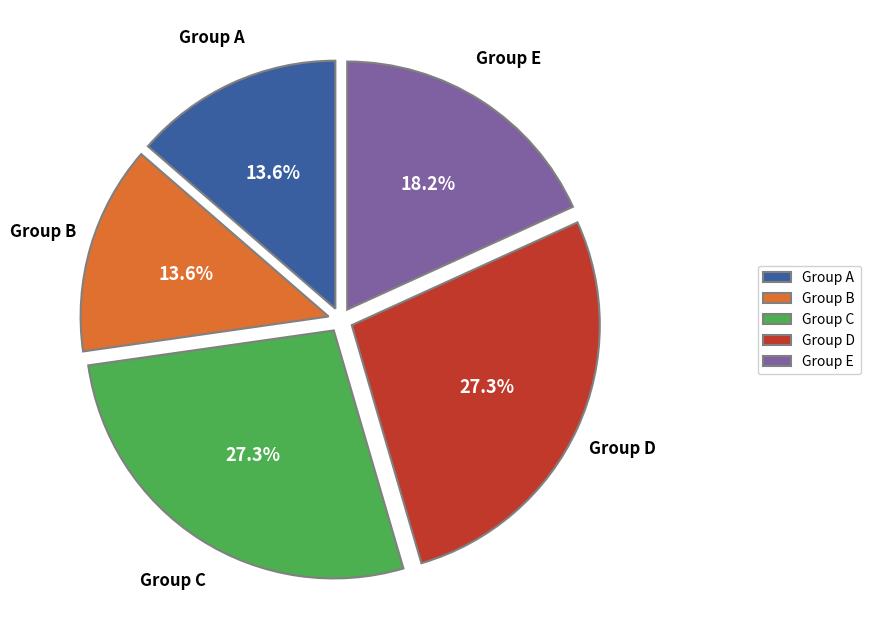

What is the ratio of the value at Group E to the value at Group A?

1.3